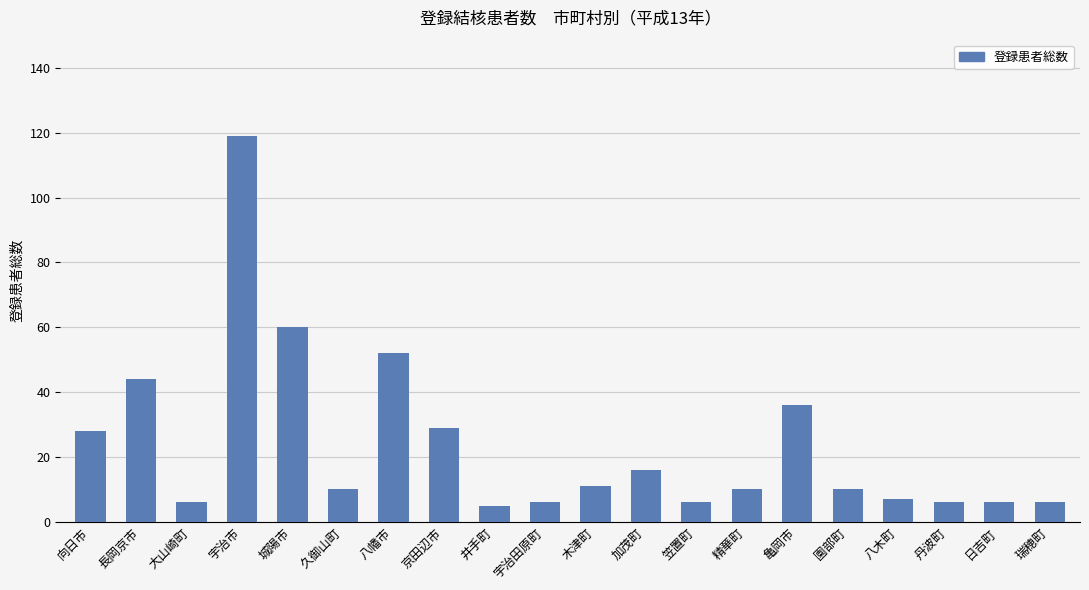

What is the change in value from 向日市 to 長岡京市?

+16